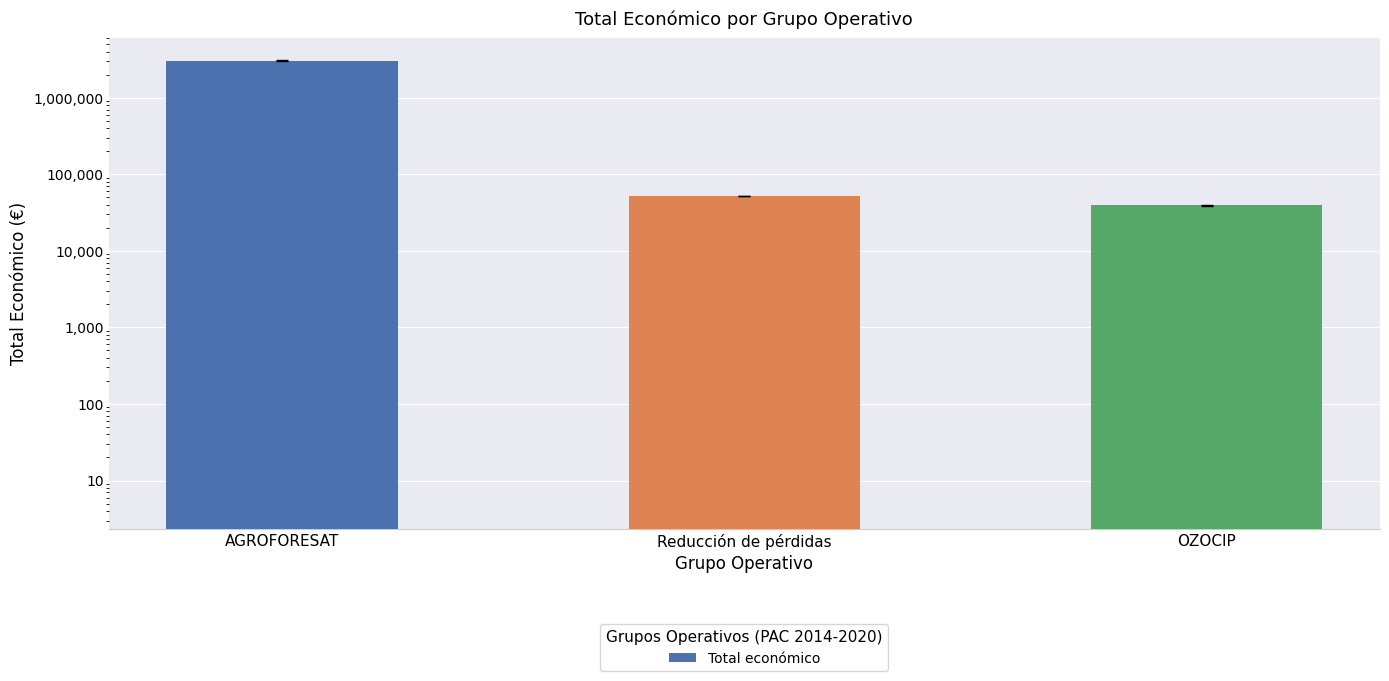

Which label corresponds to the largest value in the chart?

AGROFORESAT